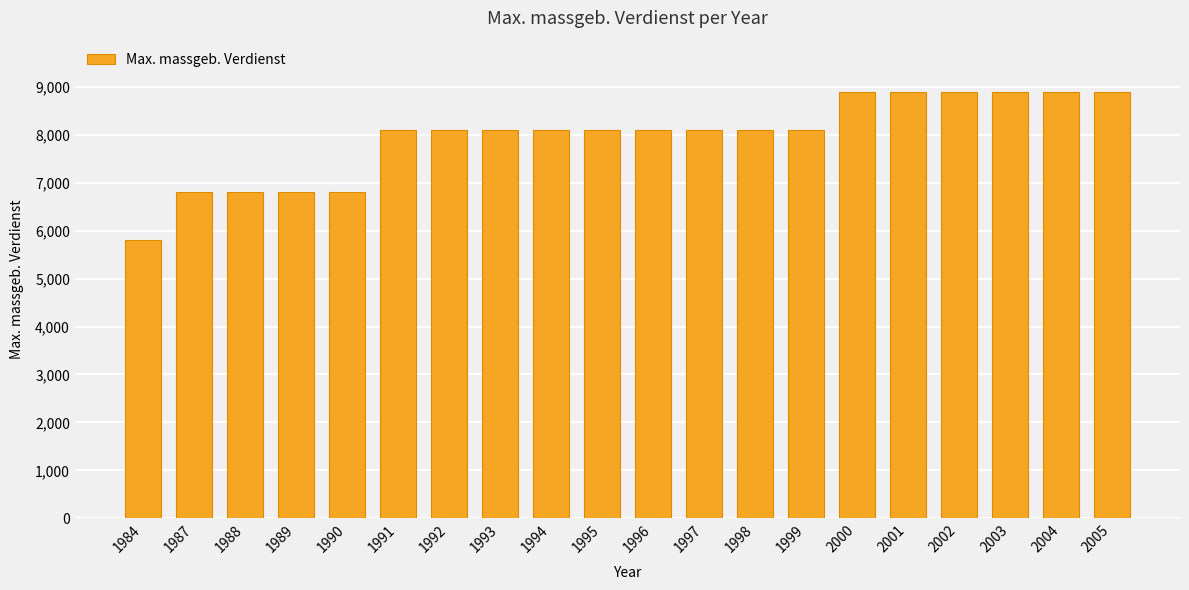

Count the number of data series in this chart.

1